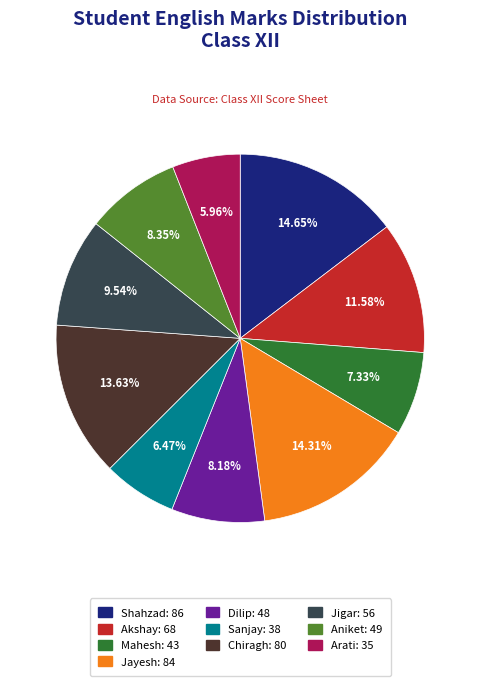

Is Aniket the majority of the pie?

No